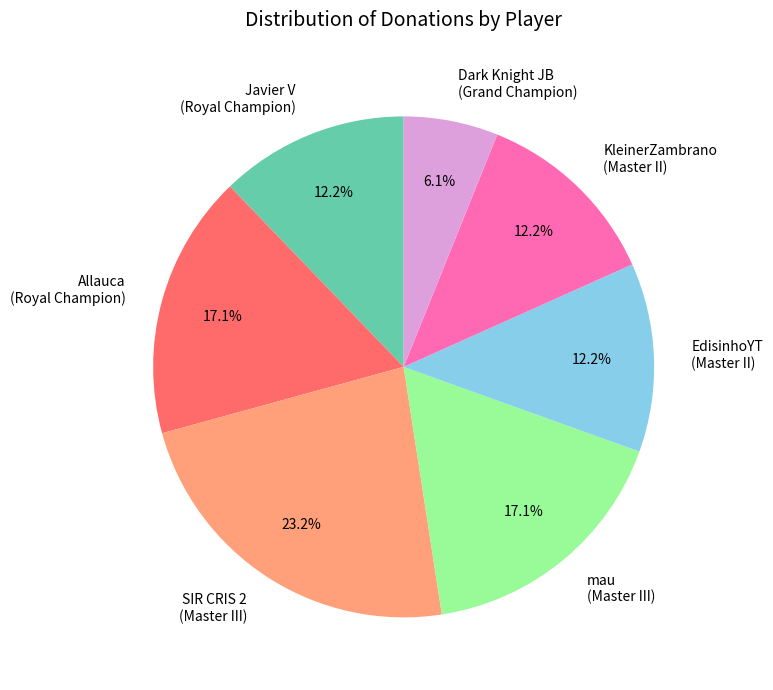

Combined, what portion of the pie is mau (Master III) and KleinerZambrano (Master II)?

29.3%